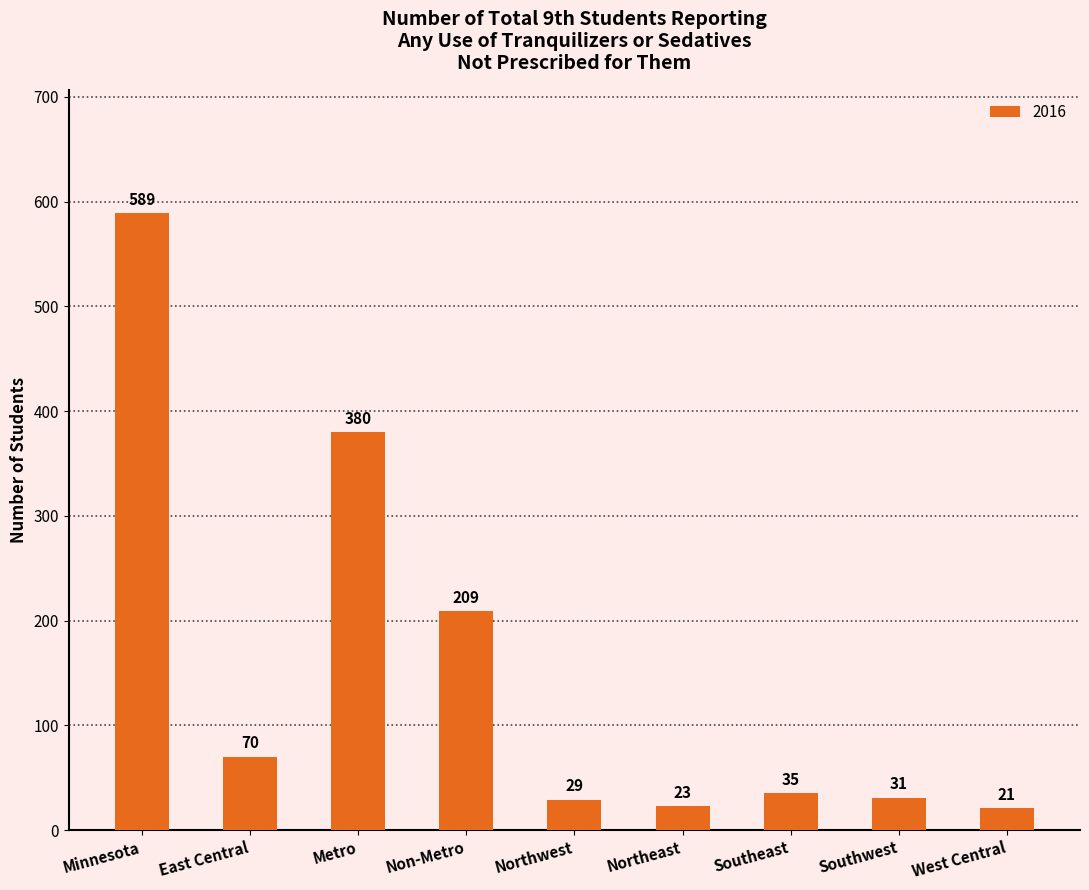

What position from the right is Southwest?

2